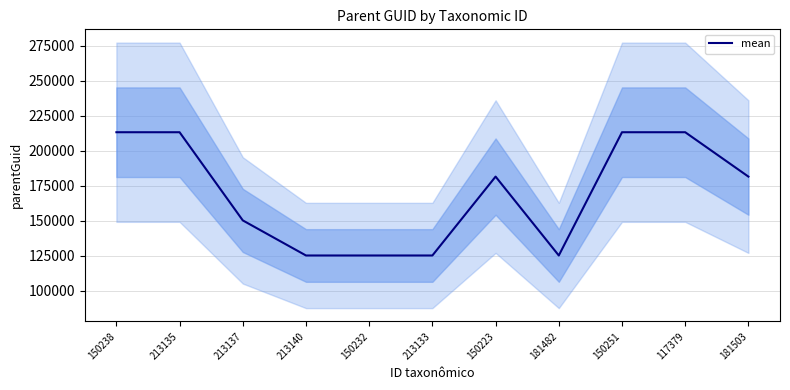

What is the approximate value at 150232, to the nearest 100?

125200